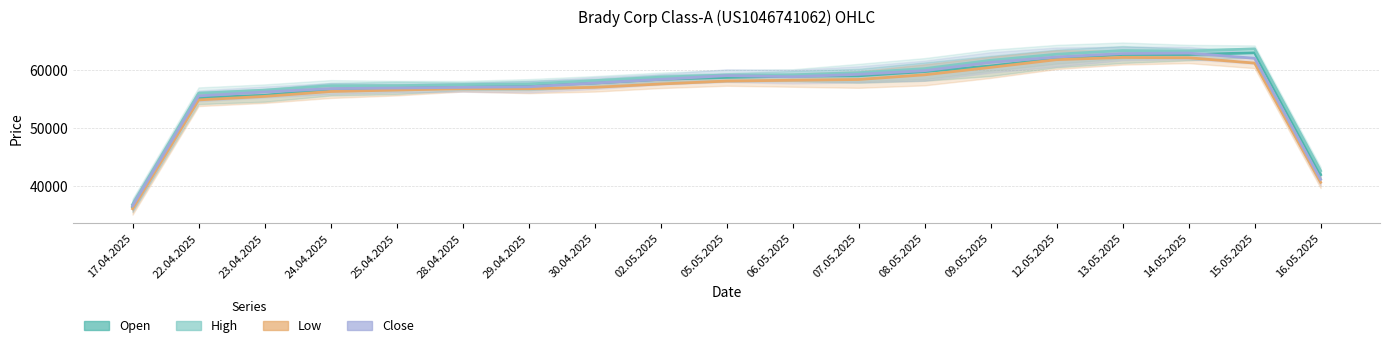

Which series has the widest spread of values?

High